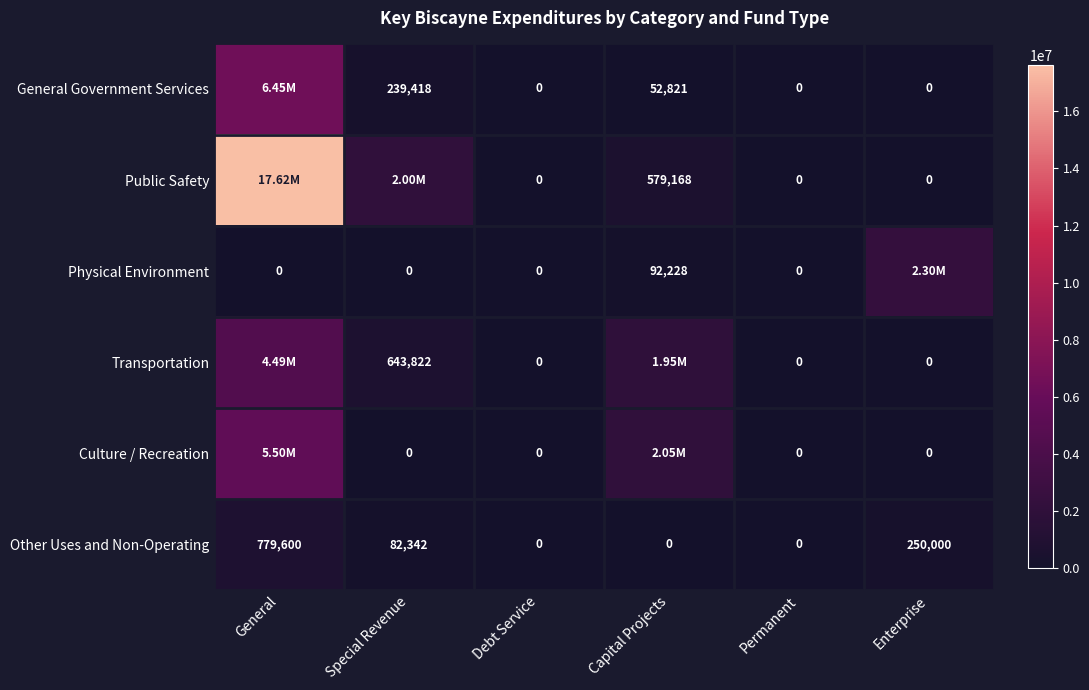

What is the difference between the Other Uses and Non-Operating values at General and Special Revenue?

697258